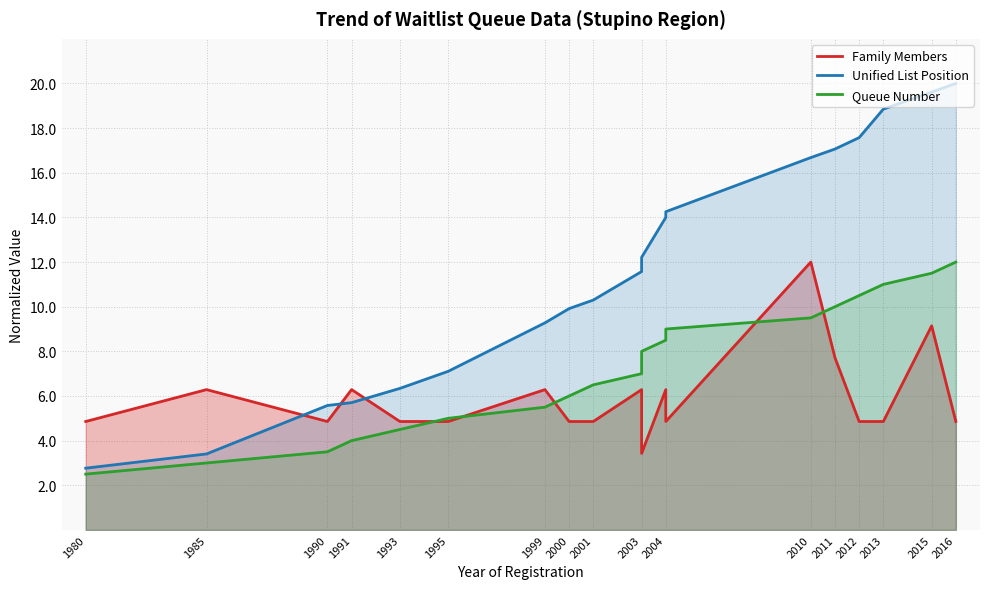

Which category has the lowest value in the Unified List Position series?

1980